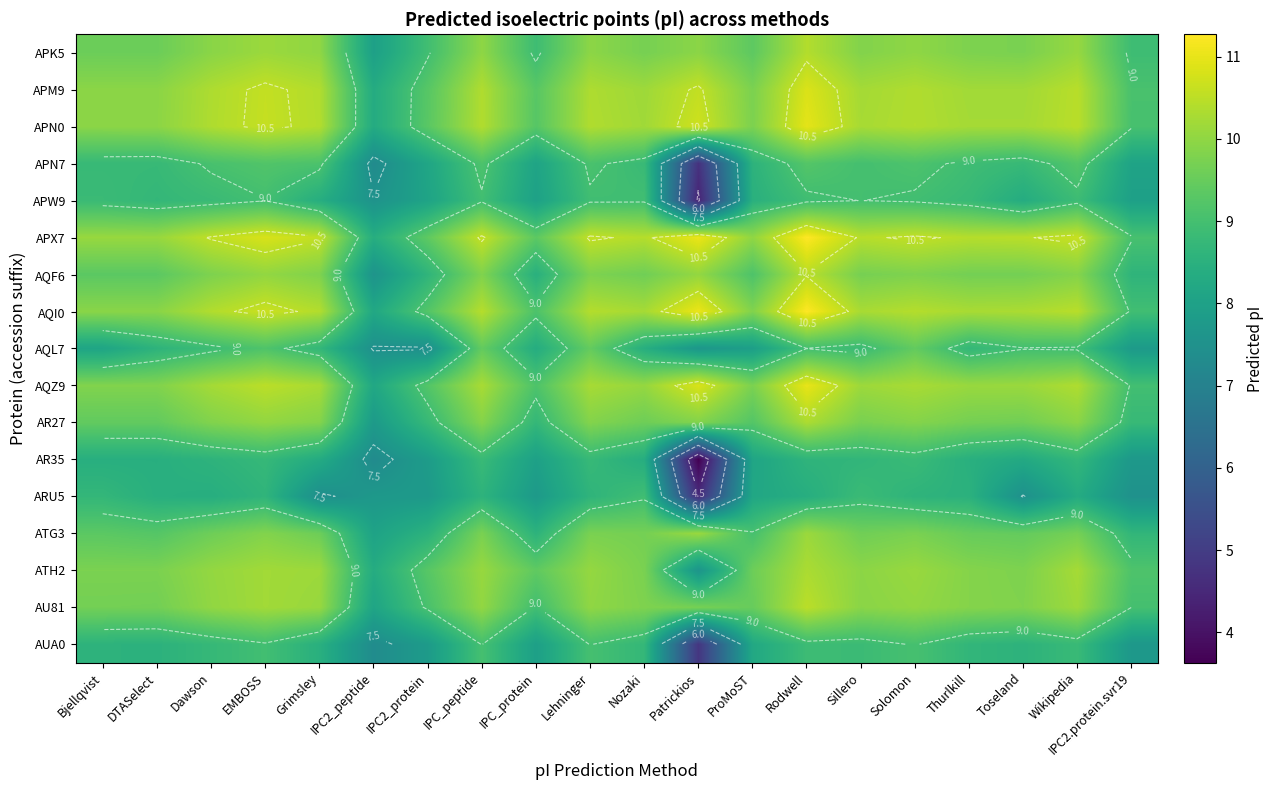

True or false: AR35 has a value of 3.2 at IPC2.protein.svr19.

False